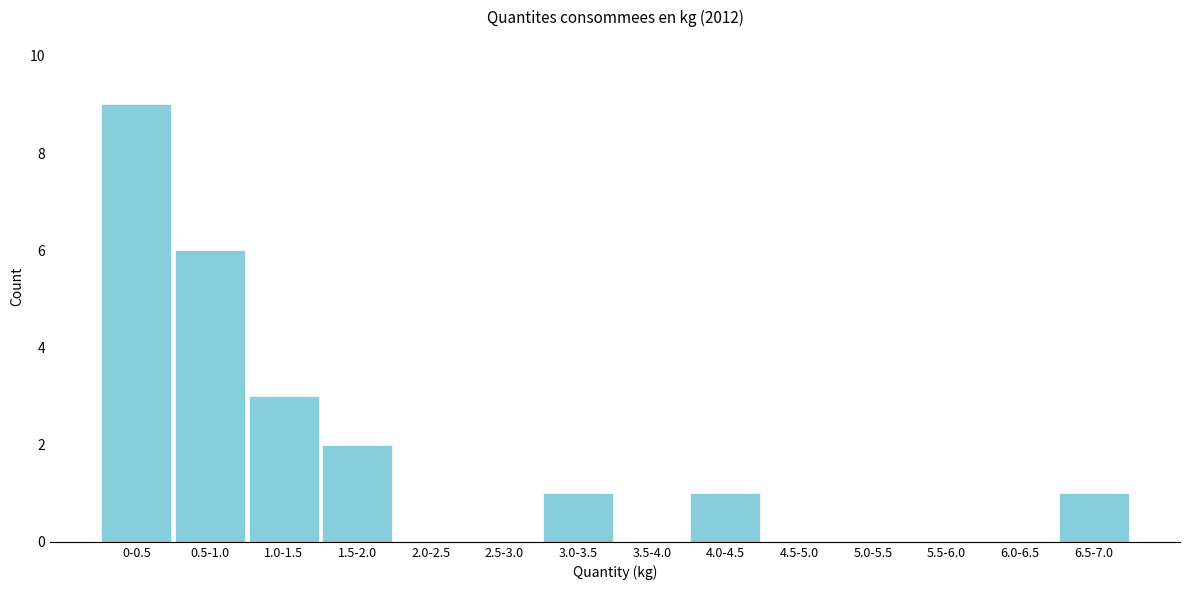

Reading left to right, transcribe all the data shown in this chart.

0-0.5=9	0.5-1.0=6	1.0-1.5=3	1.5-2.0=2	2.0-2.5=0	2.5-3.0=0	3.0-3.5=1	3.5-4.0=0	4.0-4.5=1	4.5-5.0=0	5.0-5.5=0	5.5-6.0=0	6.0-6.5=0	6.5-7.0=1